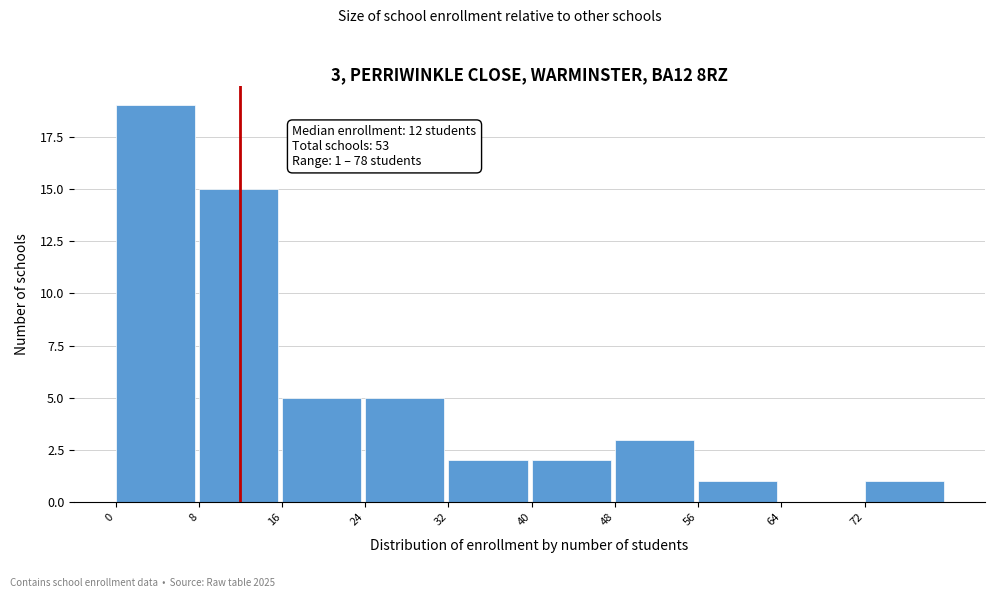

Over which range of the x-axis is the bar tallest?

0 to 8